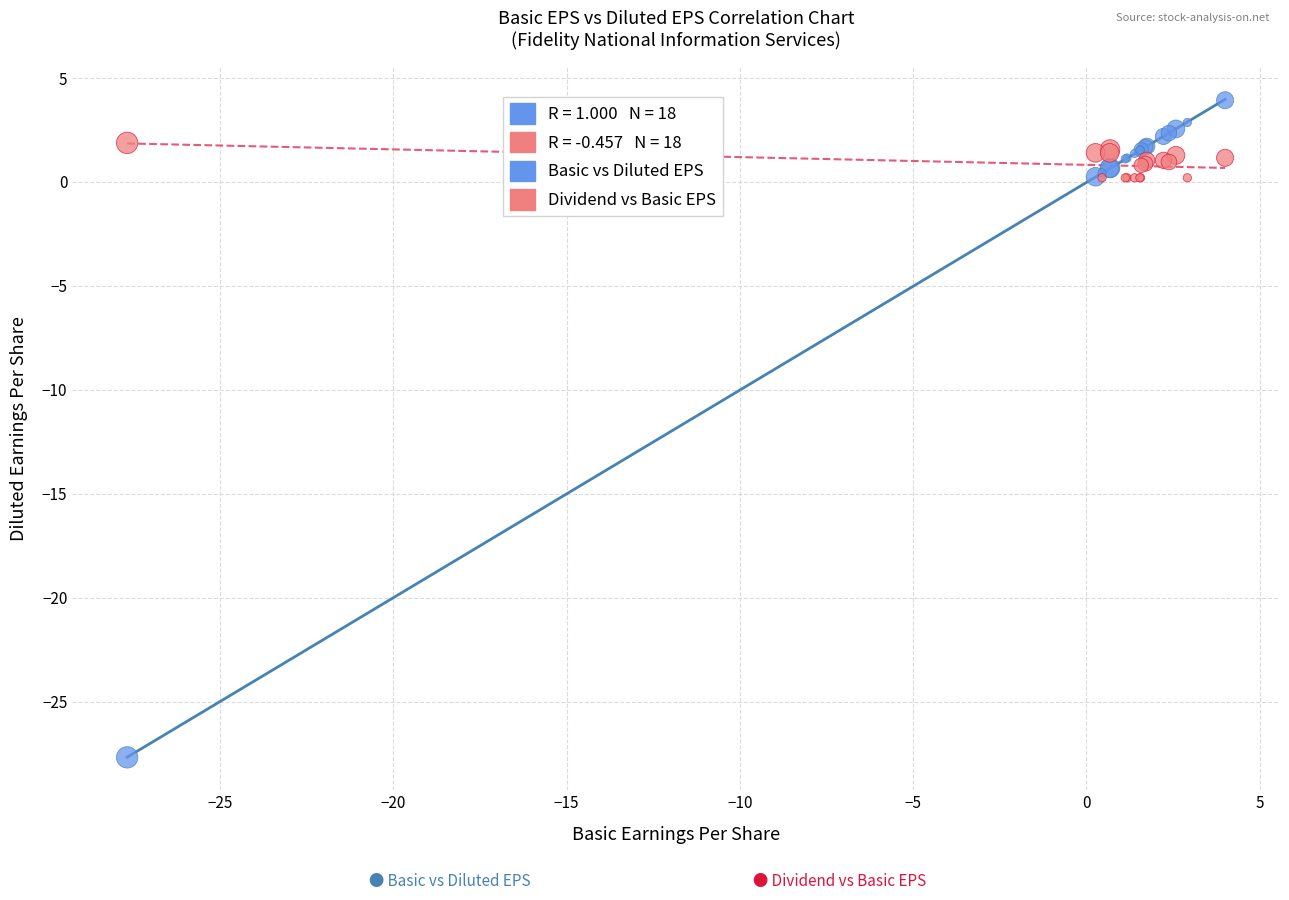

Which series contains the lowest Y value?

Basic vs Diluted EPS